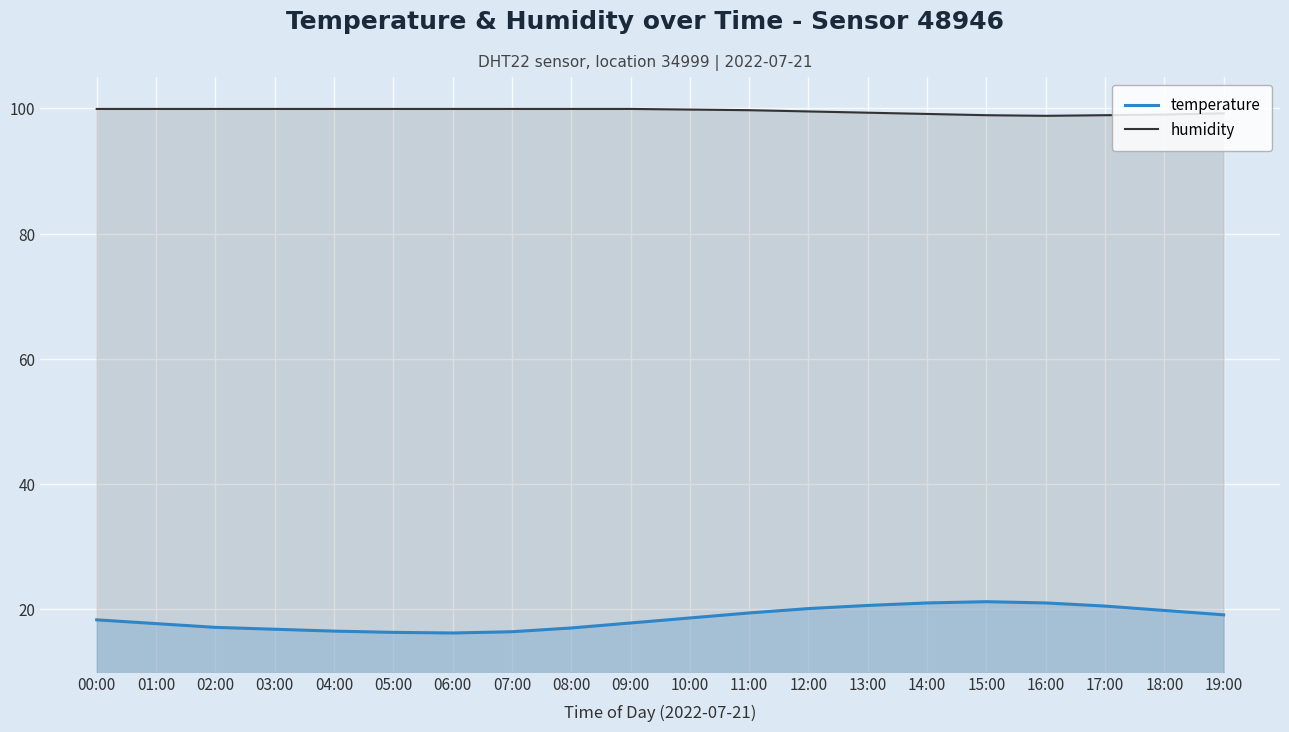

Where is the first local minimum for humidity?

16:00